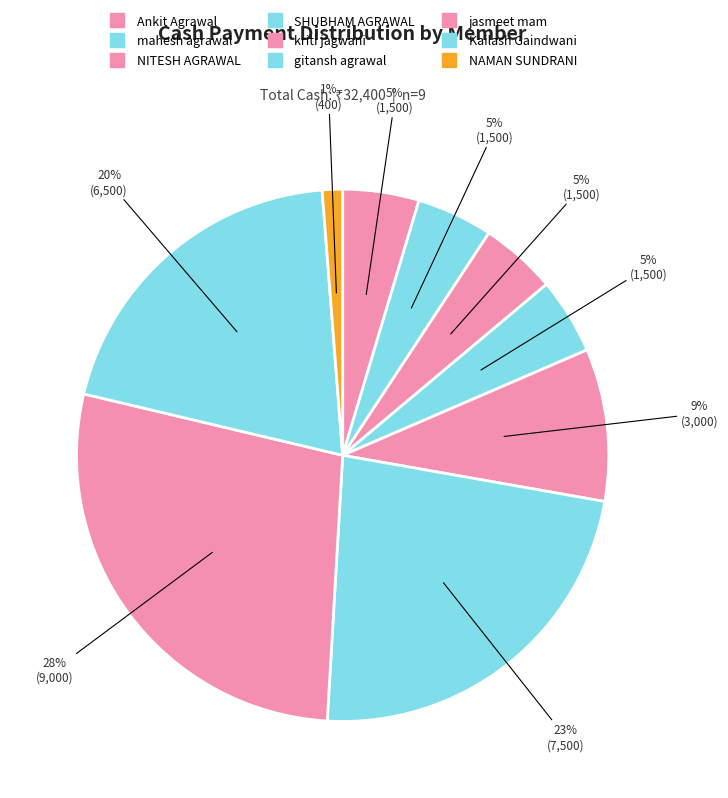

What is the total percentage of jasmeet mam and NITESH AGRAWAL?

32.4%